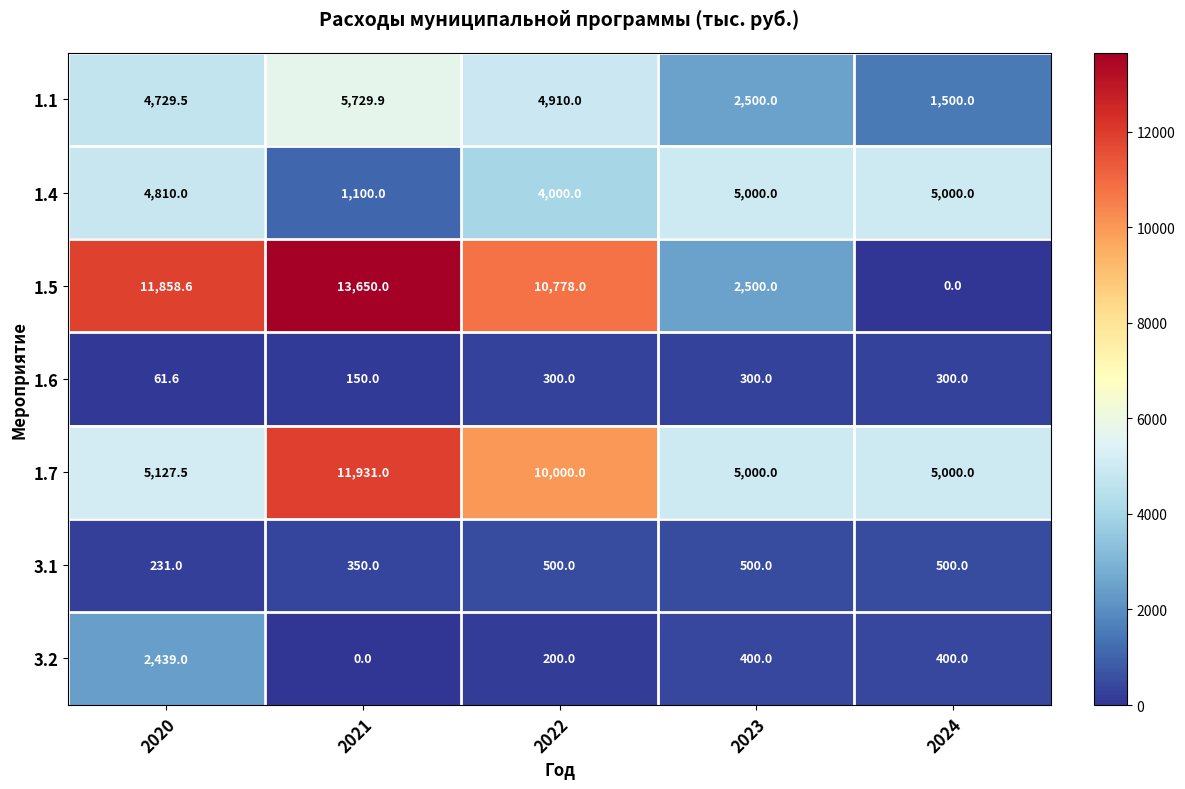

List the series in order of their peak value, highest first.

1.5, 1.7, 1.1, 1.4, 3.2, 3.1, 1.6